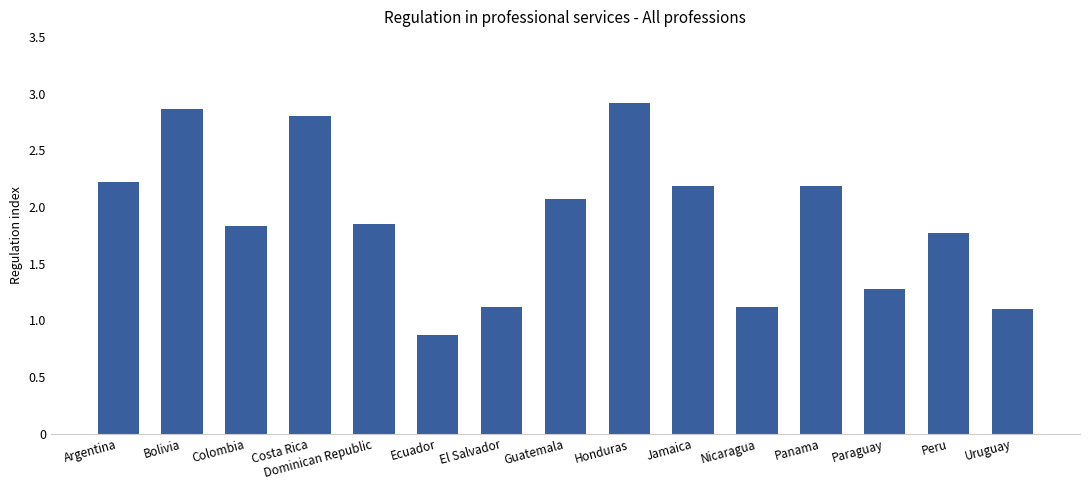

Which label corresponds to the smallest value in the chart?

Ecuador